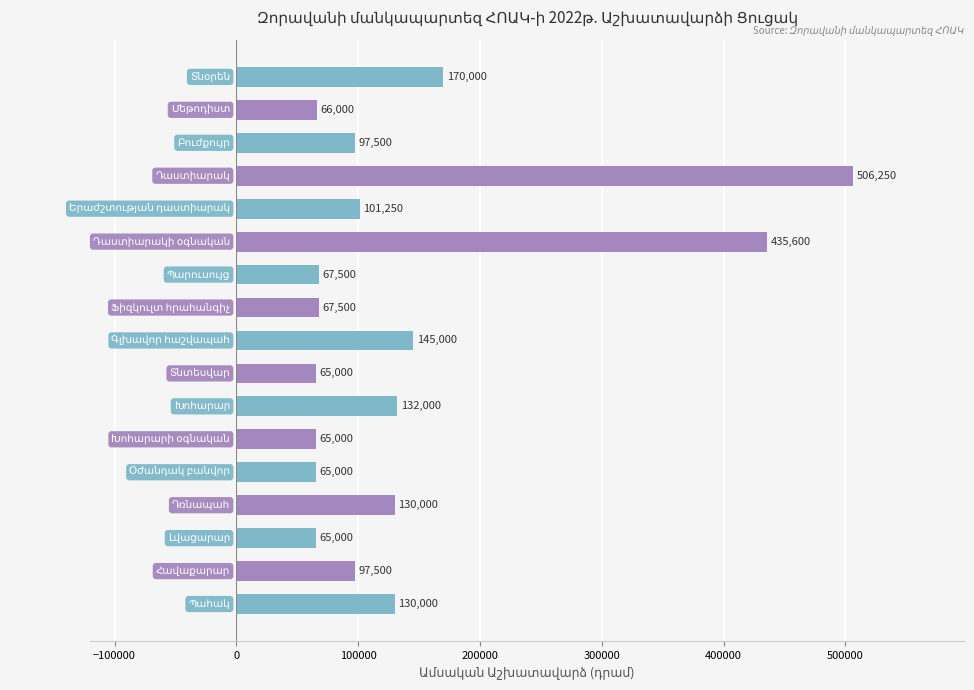

Reading top to bottom, list all the values displayed in this chart.

170000	66000	97500	506250	101250	435600	67500	67500	145000	65000	132000	65000	65000	130000	65000	97500	130000